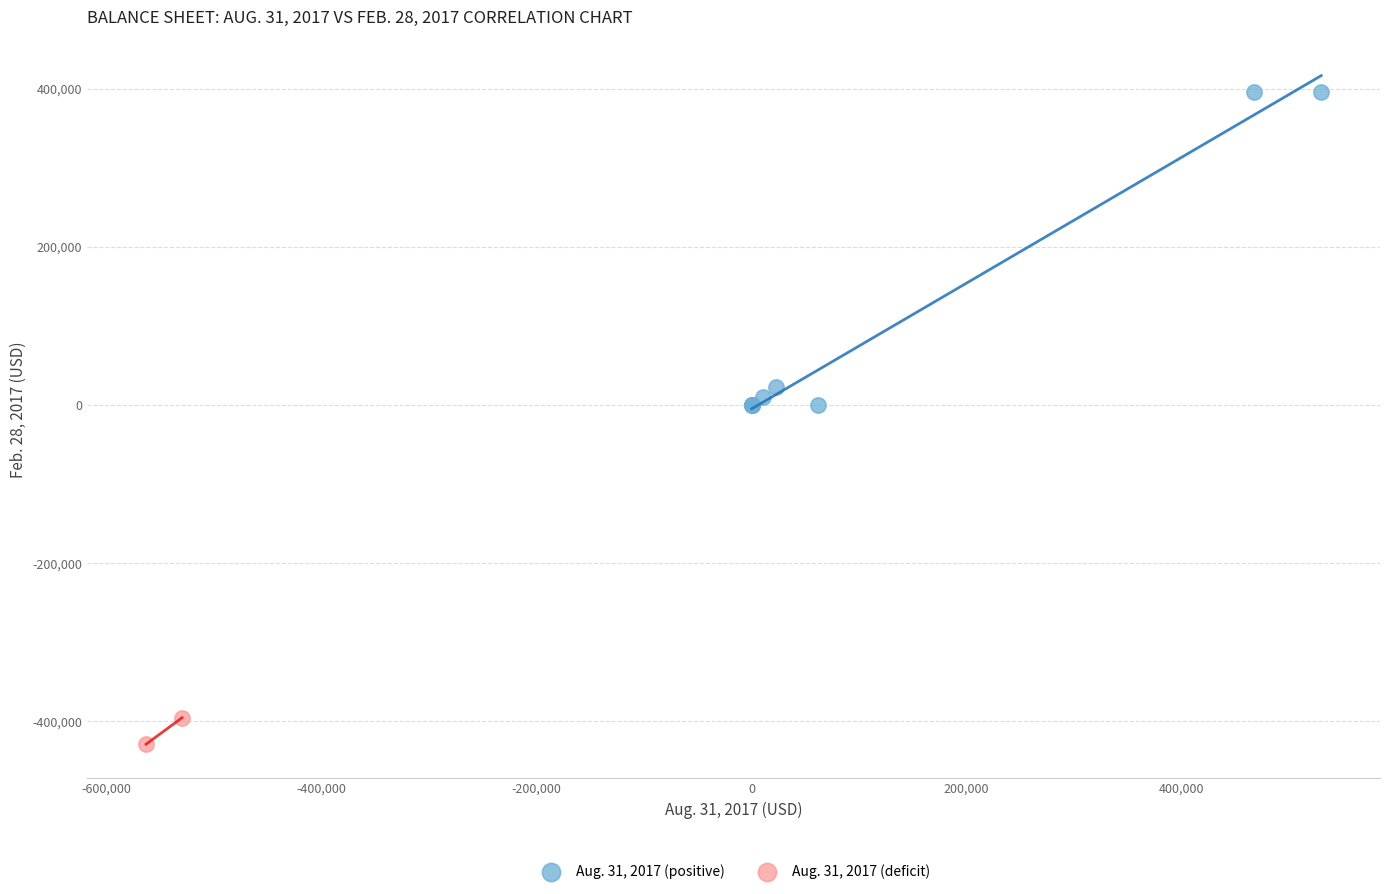

What are all the series names shown in the legend?

Aug. 31, 2017 (positive), Aug. 31, 2017 (deficit)